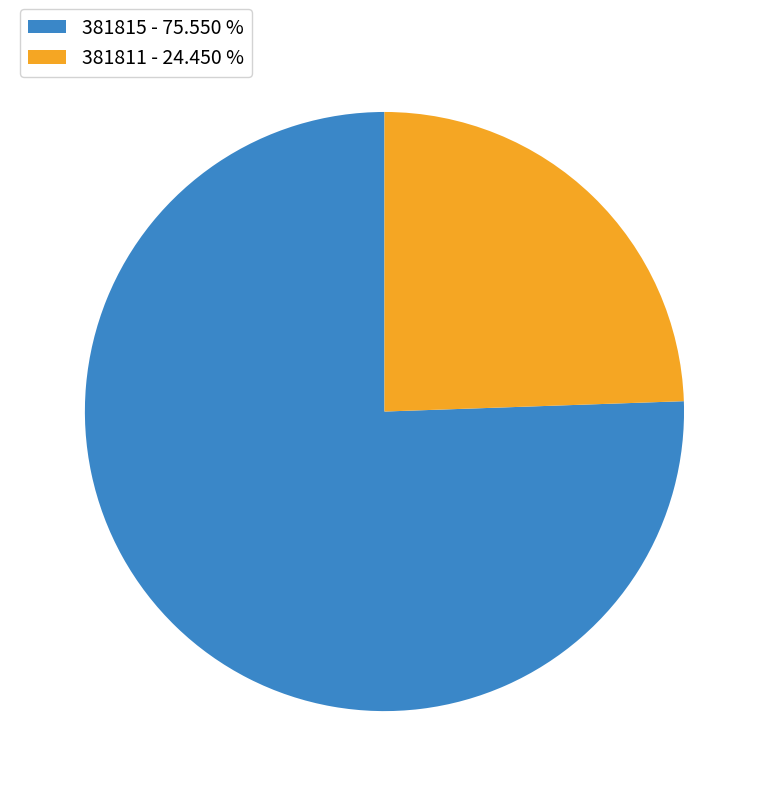

Combined, do 381811 - 24.450 % and 381815 - 75.550 % account for over 50%?

Yes